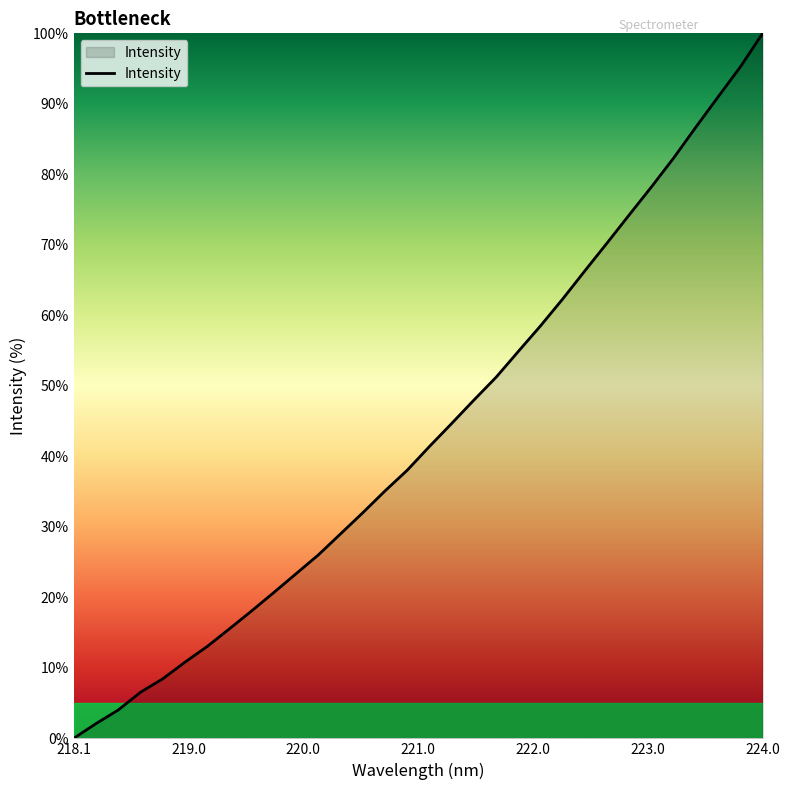

What is the difference between the maximum and minimum values?

100.0